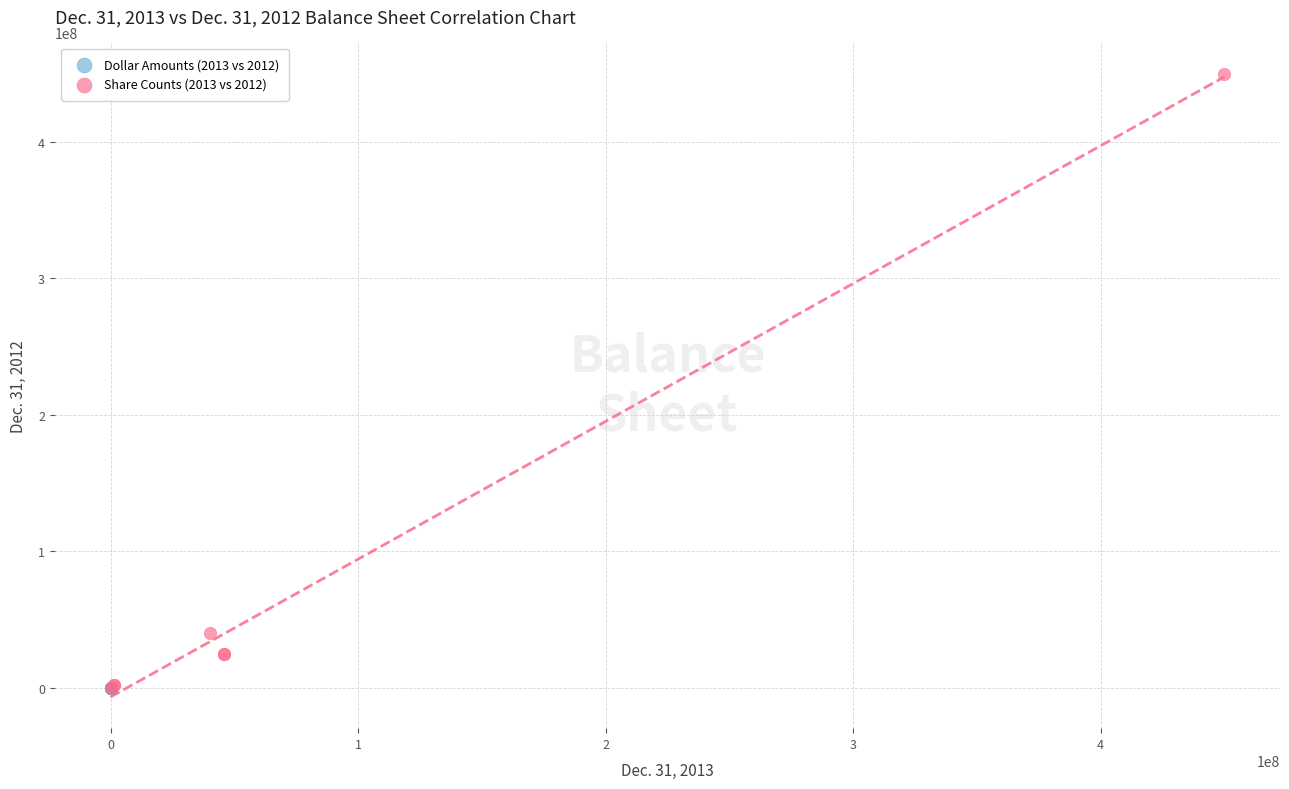

Which series reaches the maximum Y coordinate?

Share Counts (2013 vs 2012)